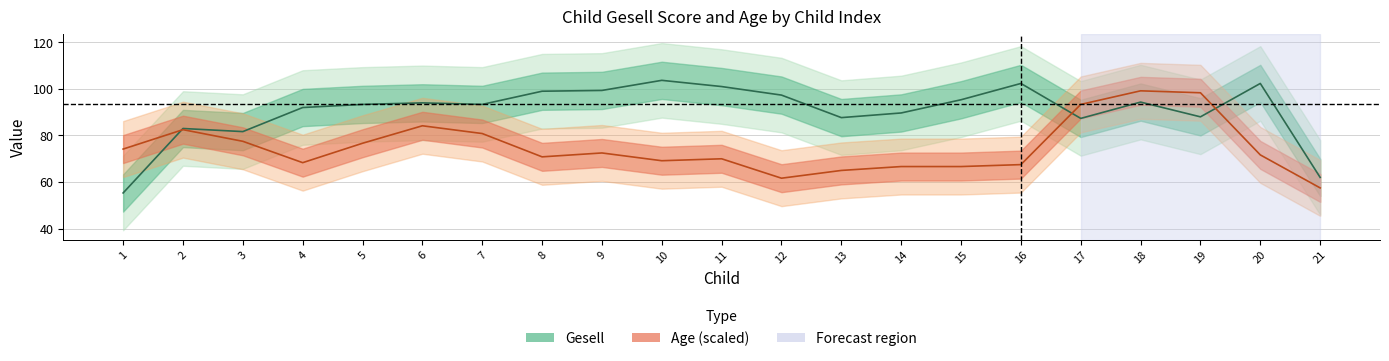

How many distinct data groups are displayed?

2